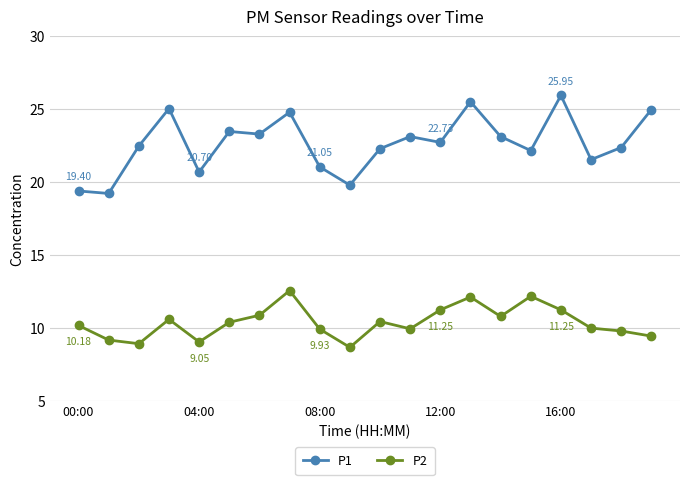

How many interior local valleys does the P2 series have?

5